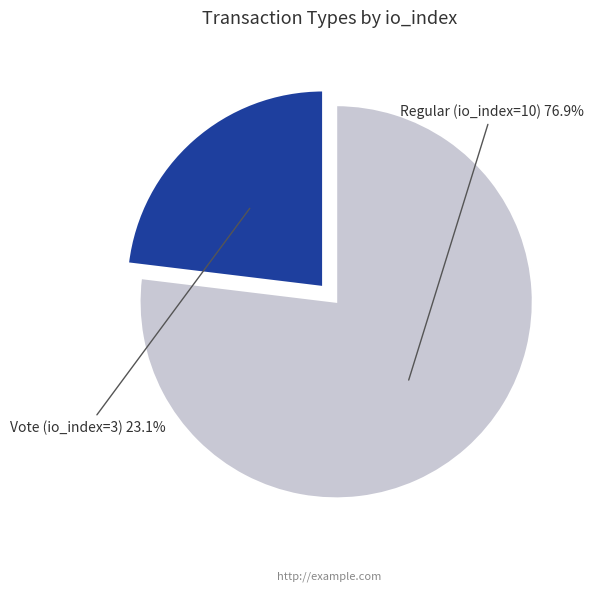

What portion of the pie excludes Regular (io_index=10)?

23.1%